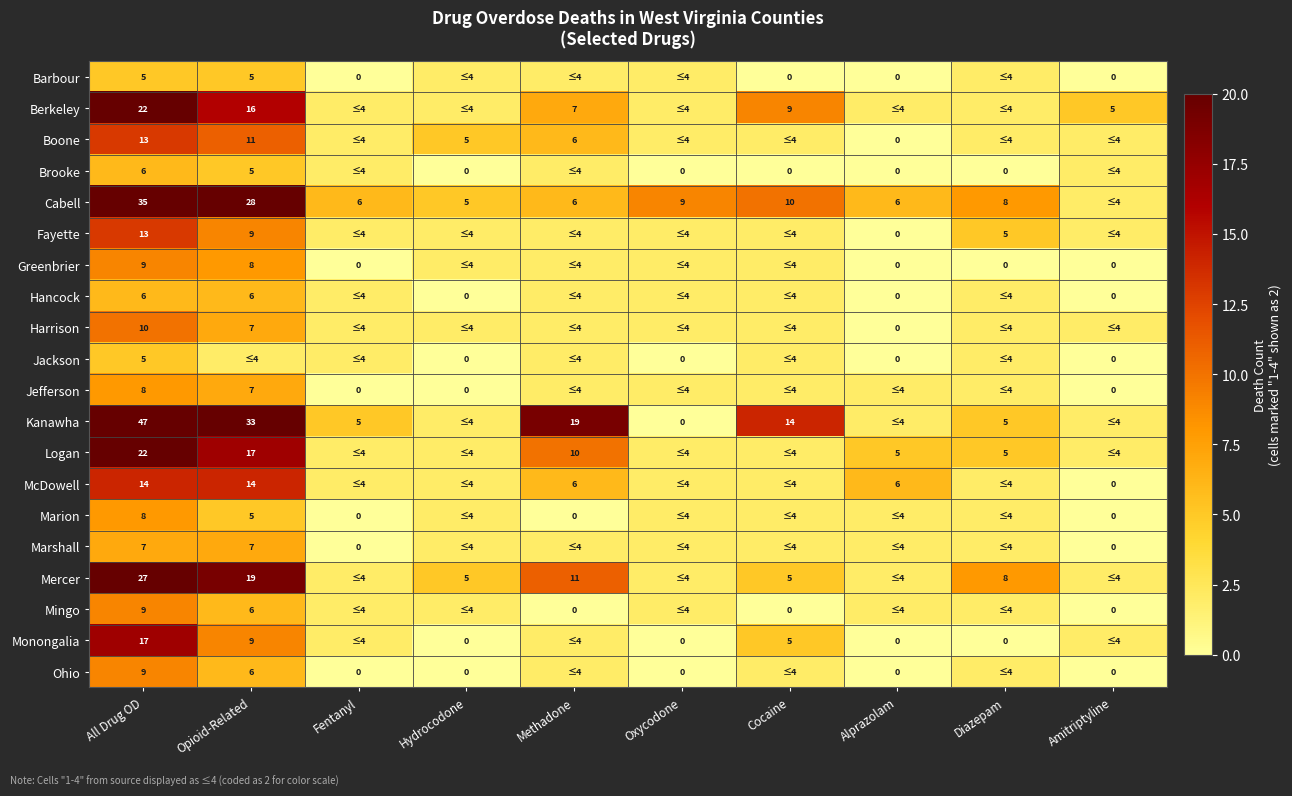

How many categories are shown in the chart?

10